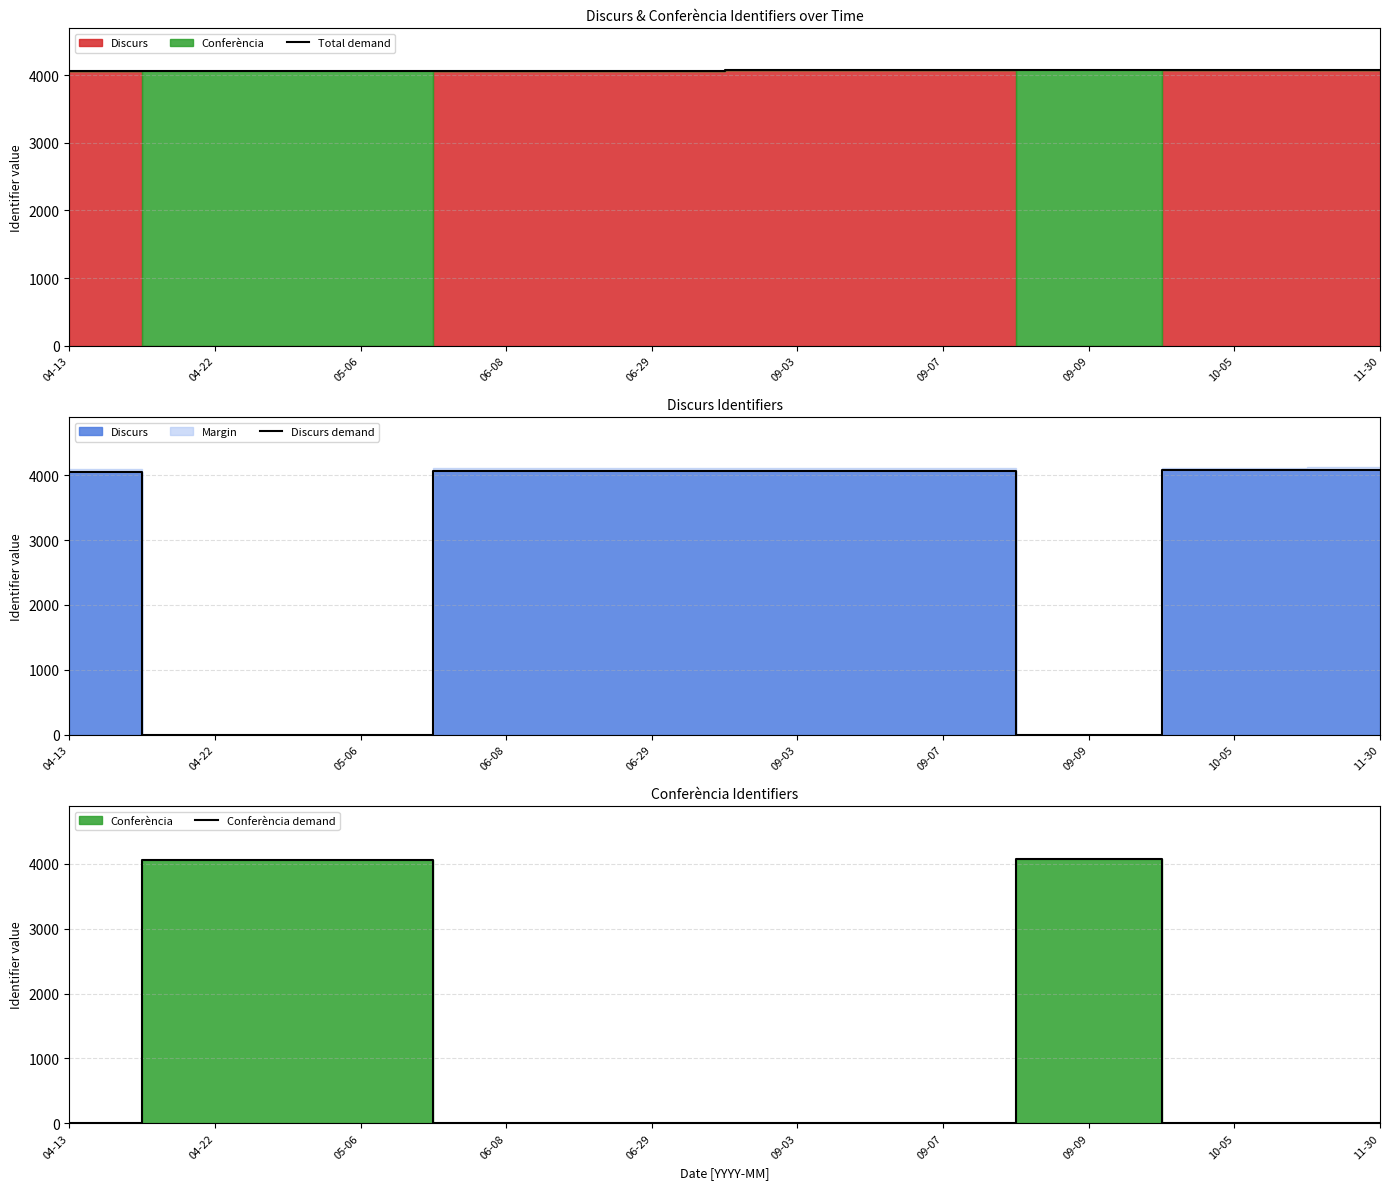

Which series has the widest spread of values?

Discurs demand